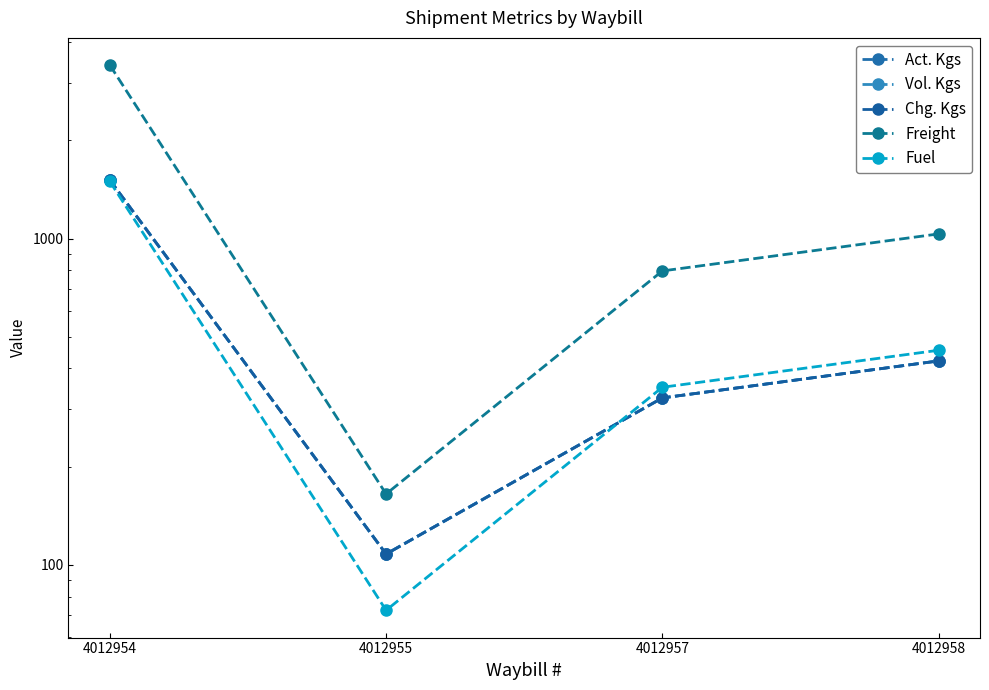

At which category does Chg. Kgs reach its first local valley?

4012955